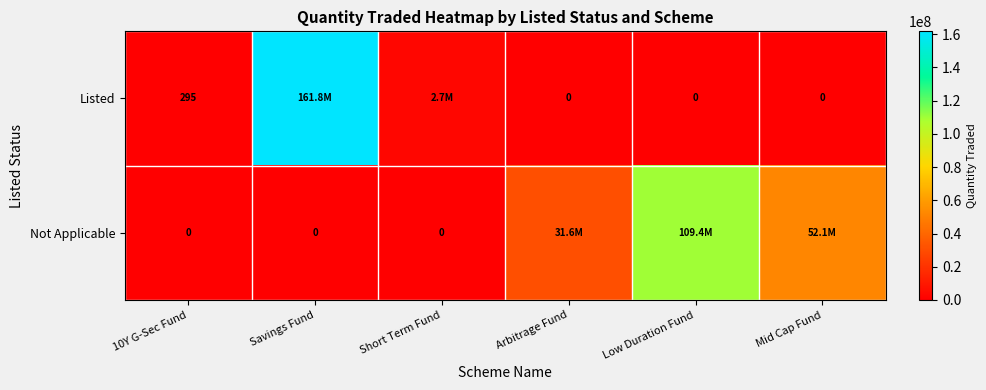

Rank the series at 10Y G-Sec Fund from lowest to highest value.

Not Applicable, Listed